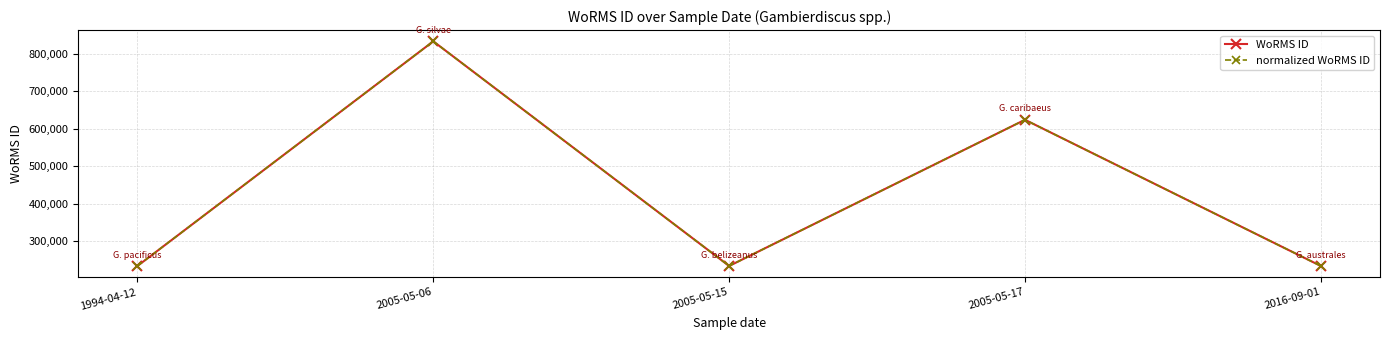

Rank the series at 2005-05-06 from highest to lowest value.

WoRMS ID, normalized WoRMS ID